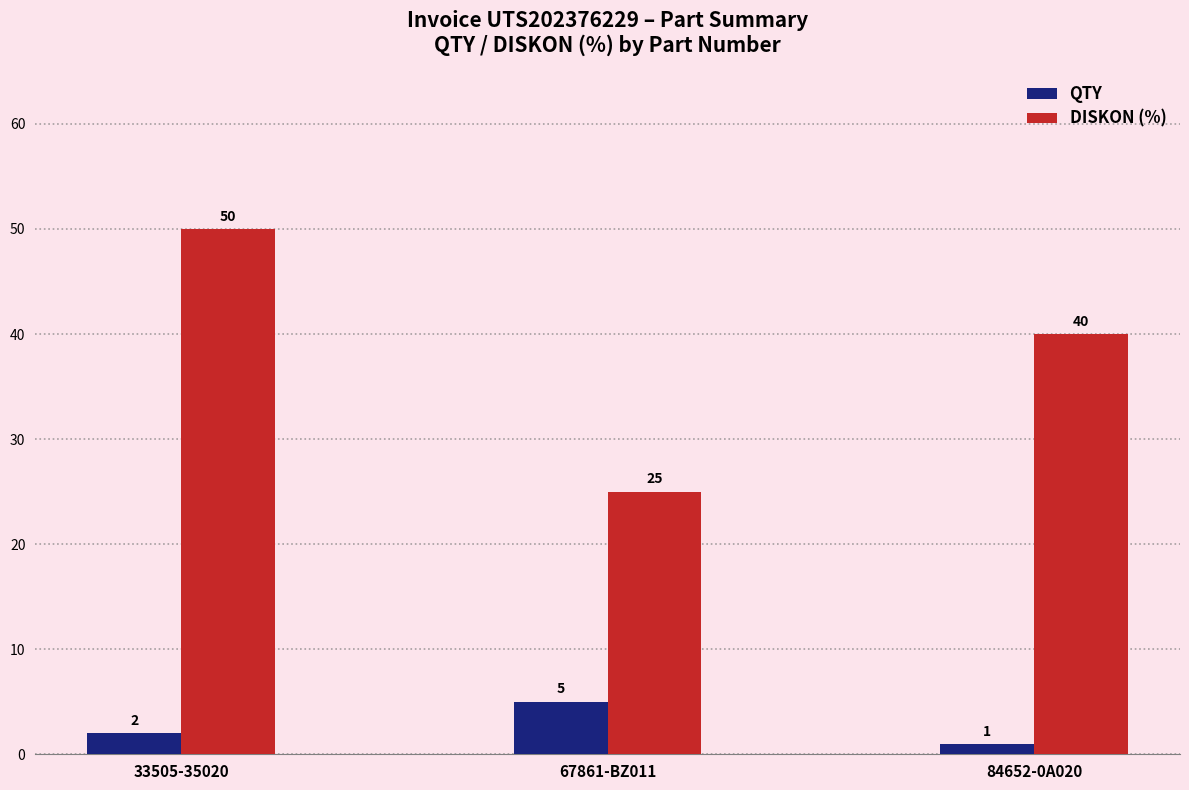

What is the maximum value for QTY?

5